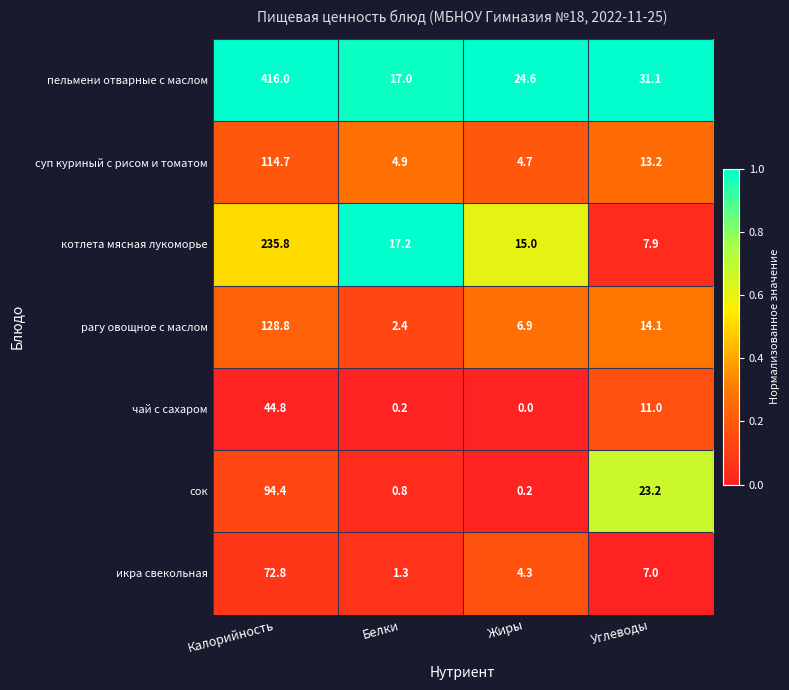

What is the total value across all series at Калорийность?

1107.3